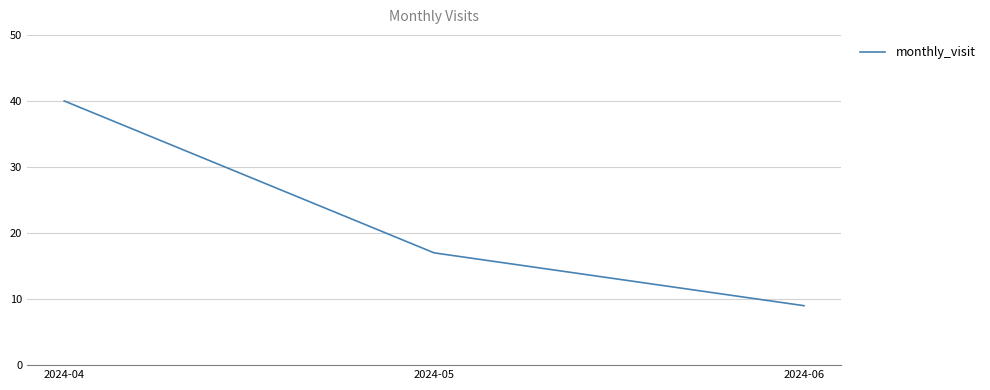

How many lines are shown in the chart?

1